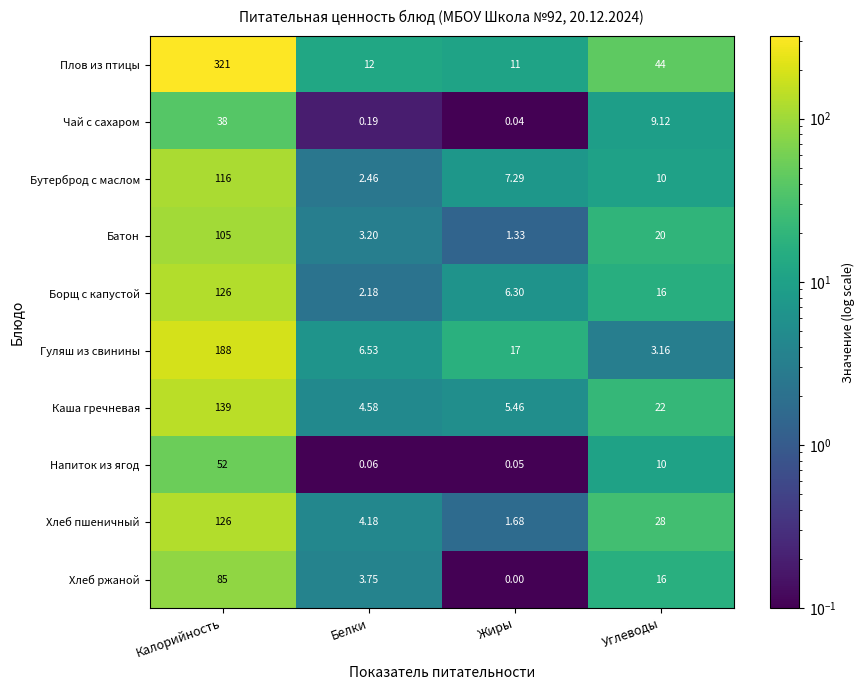

Where is Напиток из ягод nearest to the value 26?

Углеводы